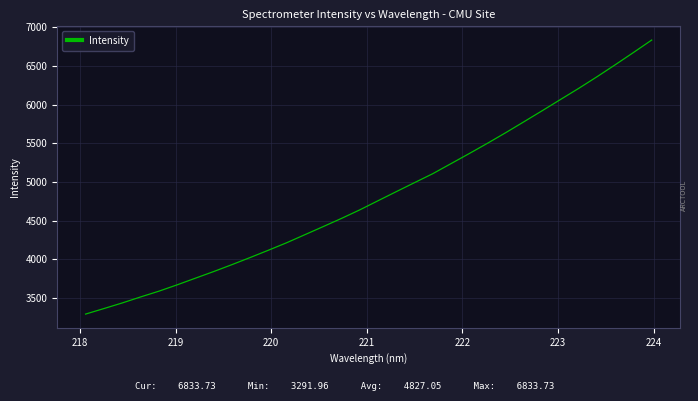

What is the minimum value shown in the chart?

3292.0